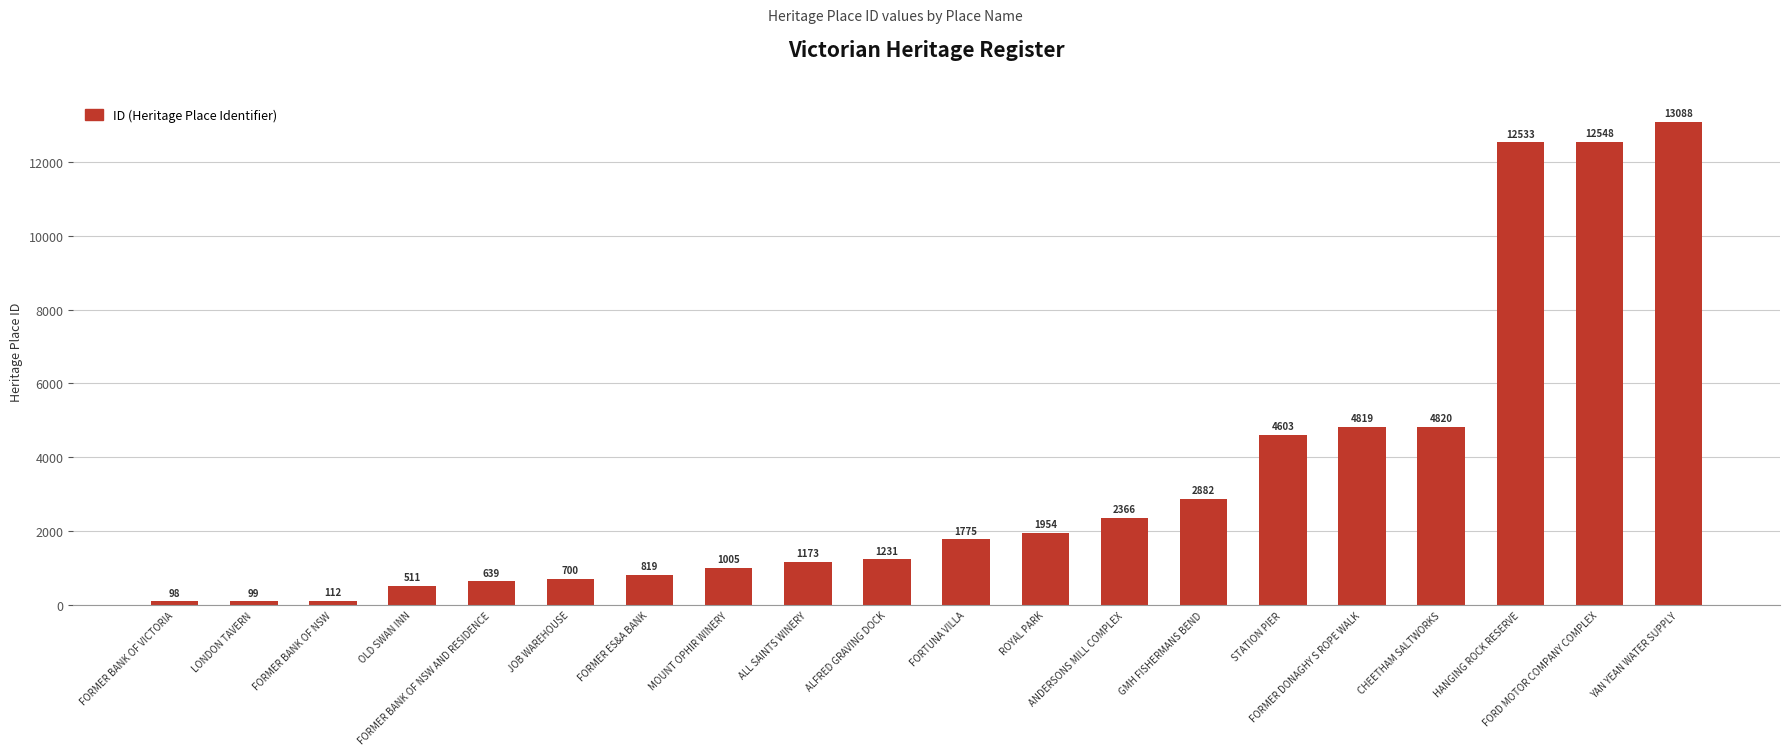

What is the value of the 5th bar from the left?

639